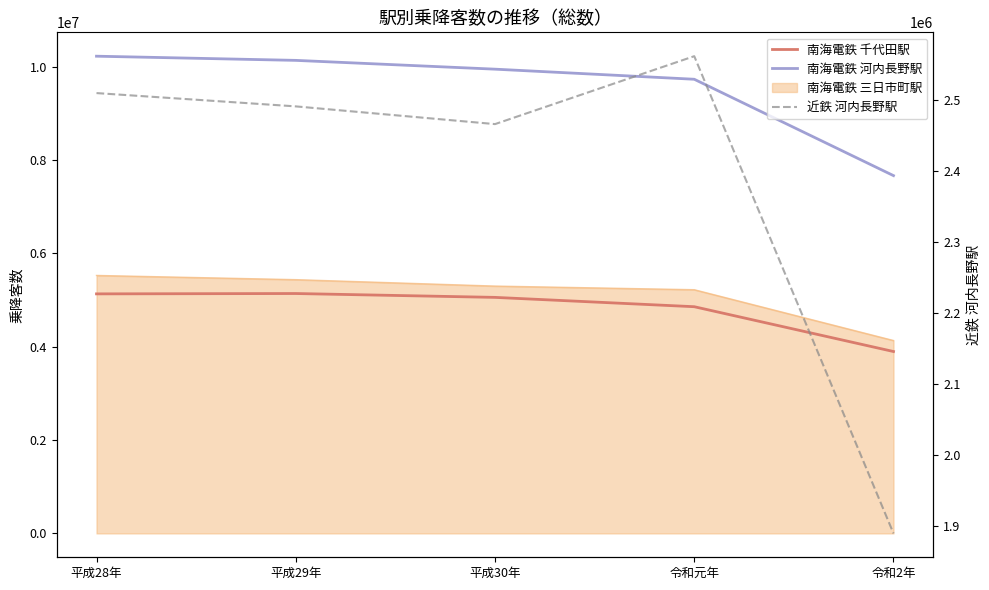

In 南海電鉄 千代田駅, how many points are higher than both neighbors (excluding endpoints)?

1